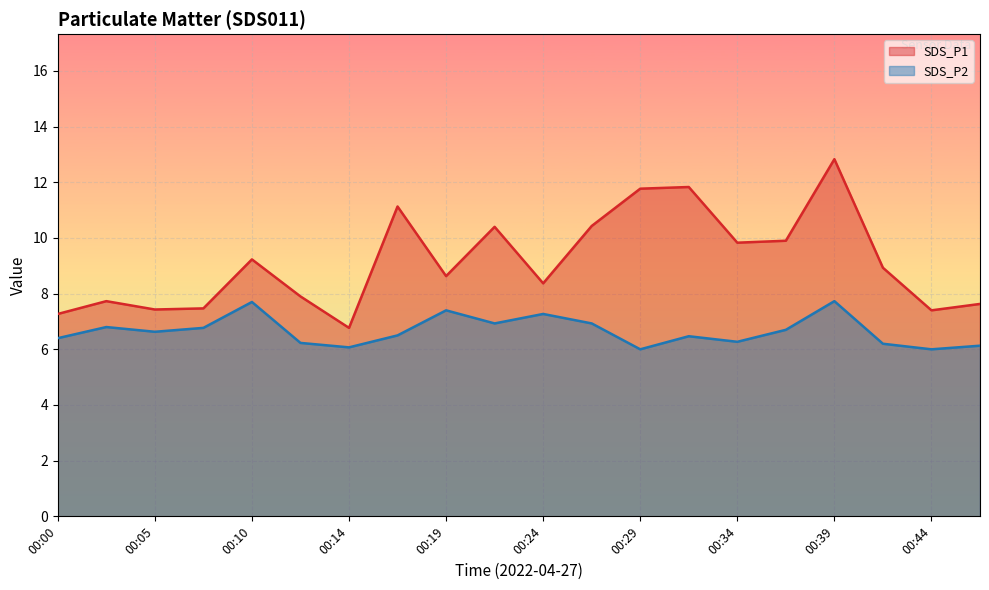

List the series in order of their overall mean, lowest first.

SDS_P2, SDS_P1